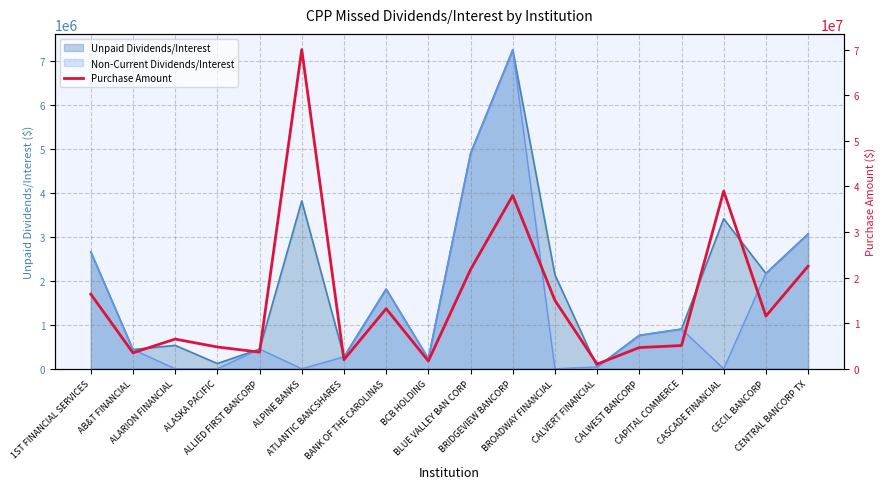

What position from the right is CALVERT FINANCIAL?

6